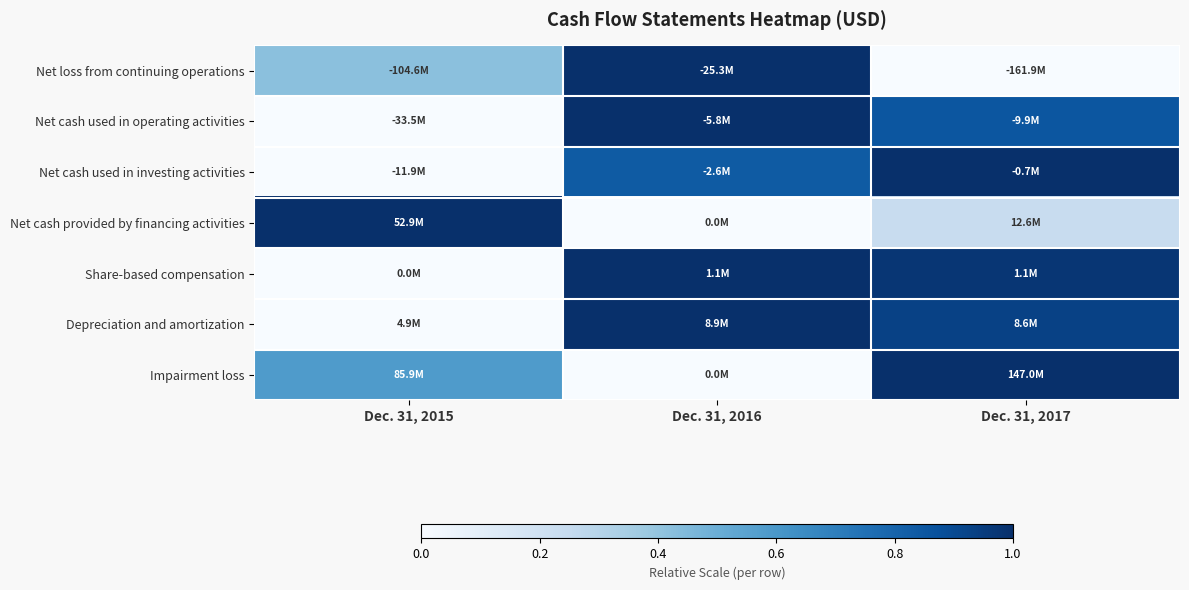

Between Dec. 31, 2015 and Dec. 31, 2017, which is larger?

Dec. 31, 2015